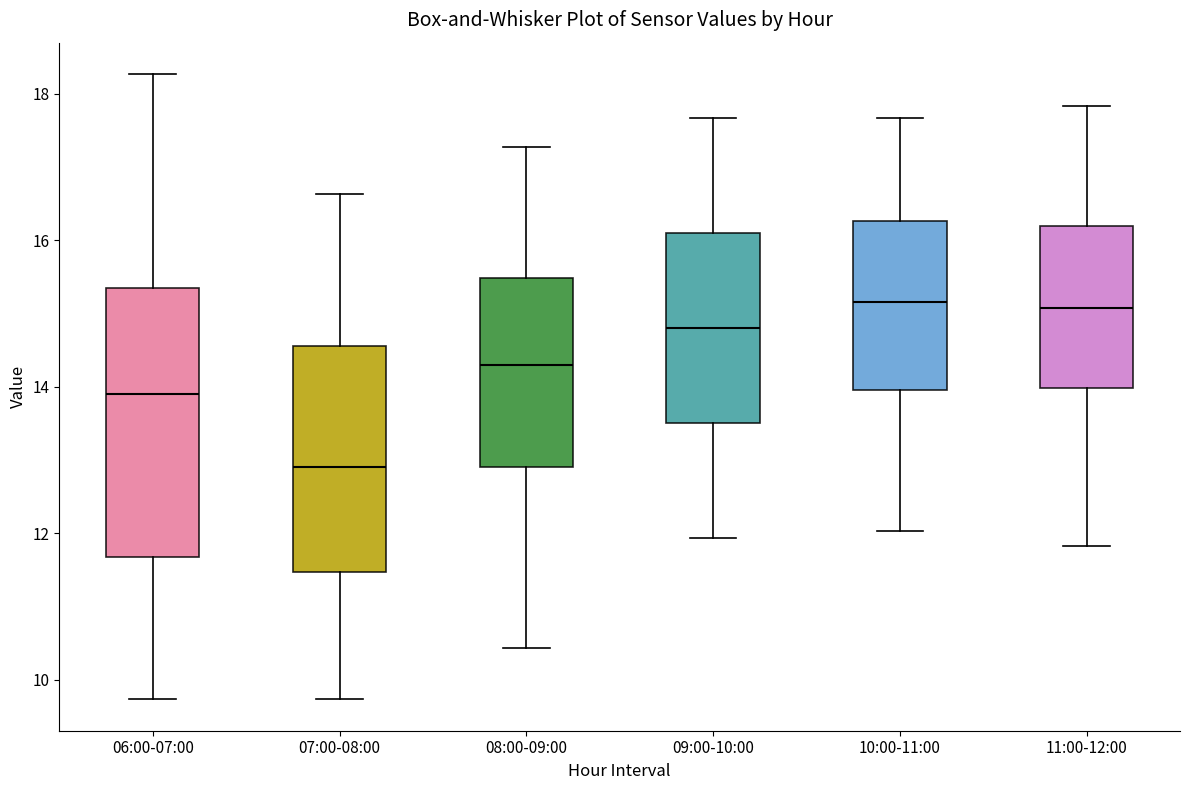

Reading left to right, read every box against the y-axis: the position of its median line, the range the box covers, and the ends of its whiskers. The values are not printed on the chart, so give them approximately, as read against the axis.

06:00-07:00: median 14.0, box 11.6 to 15.4, whiskers 9.8 to 18.2
07:00-08:00: median 13.0, box 11.4 to 14.6, whiskers 9.8 to 16.6
08:00-09:00: median 14.4, box 13.0 to 15.4, whiskers 10.4 to 17.2
09:00-10:00: median 14.8, box 13.6 to 16.0, whiskers 12.0 to 17.6
10:00-11:00: median 15.2, box 14.0 to 16.2, whiskers 12.0 to 17.6
11:00-12:00: median 15.0, box 14.0 to 16.2, whiskers 11.8 to 17.8